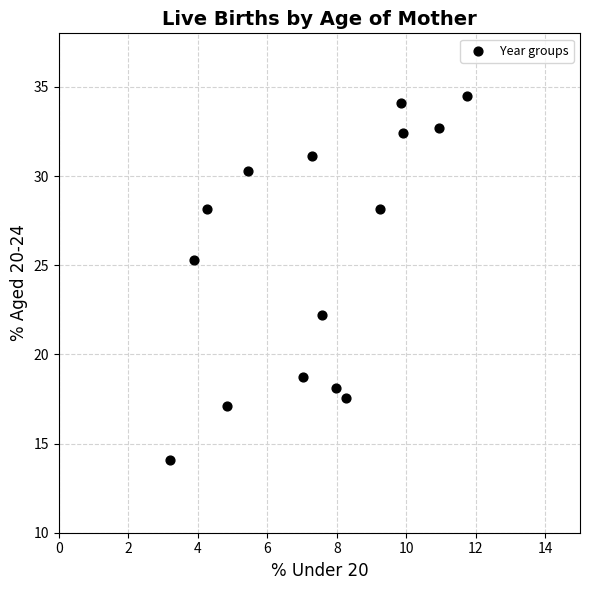

What Y value in the scatter plot is closest to 24?

25.3